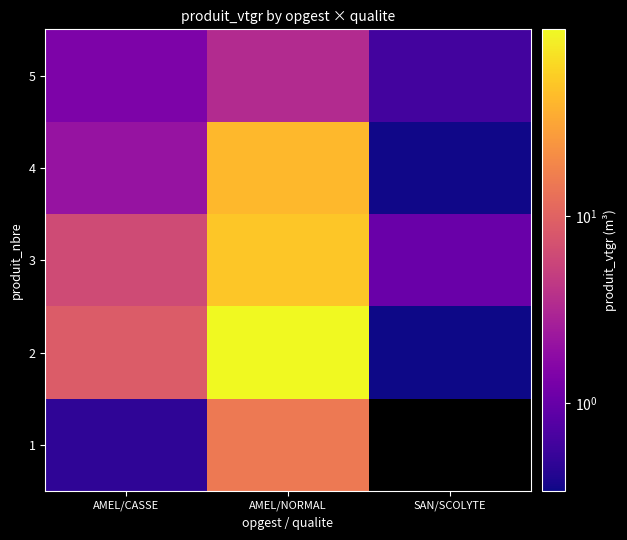

At which label does 5 reach its peak?

AMEL/NORMAL